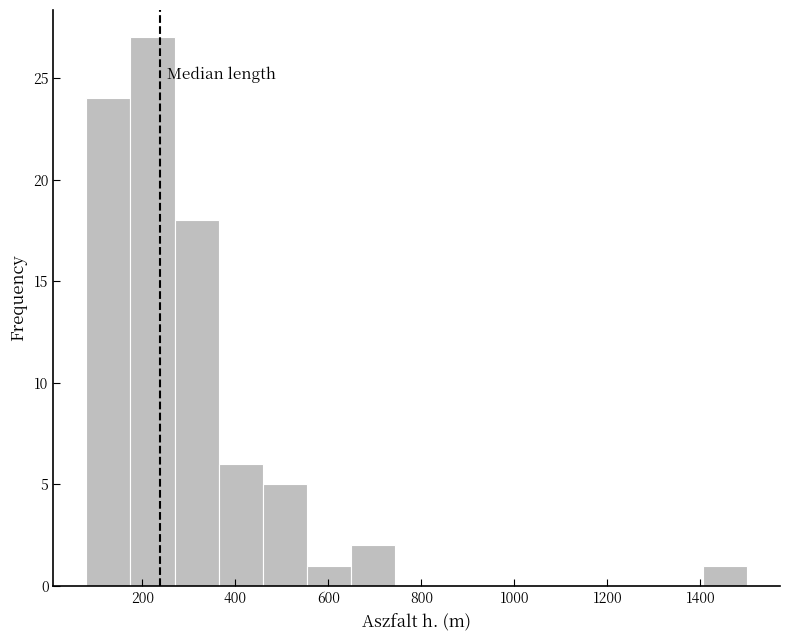

Over which range of the x-axis is the bar tallest?

180 to 260